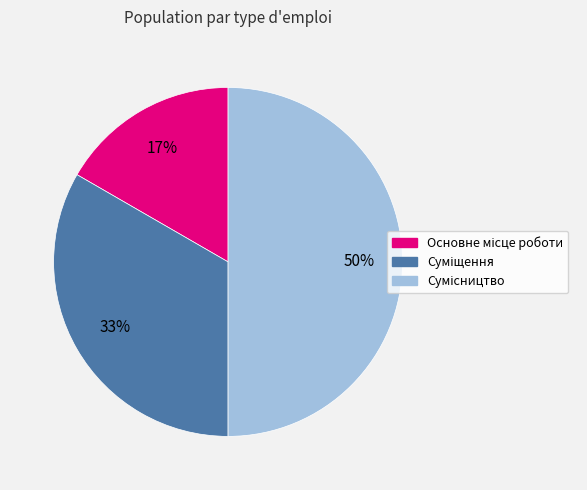

To the nearest percent, what is the average slice percentage?

33%